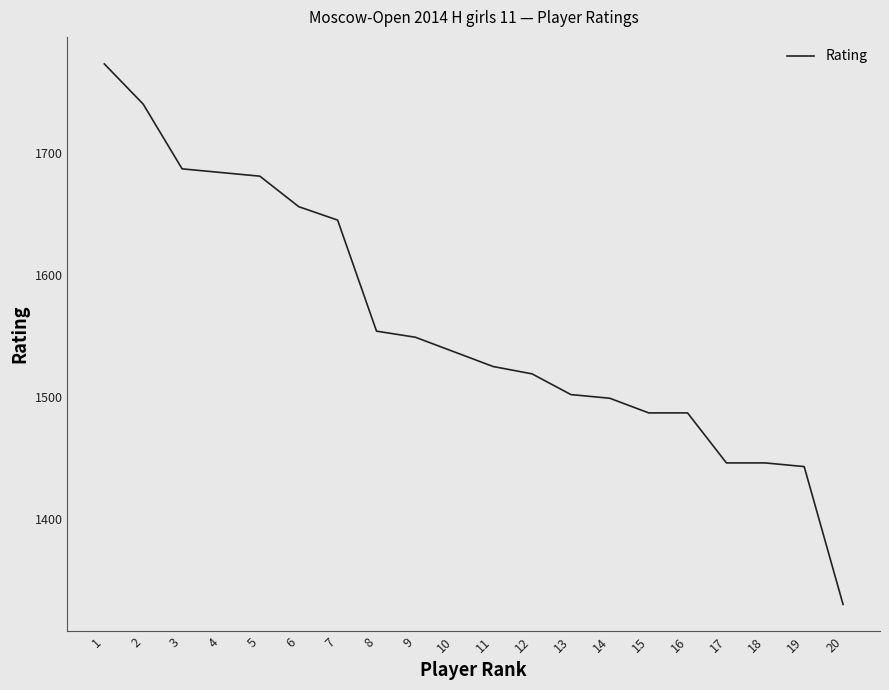

What is the sum of all values?

31190